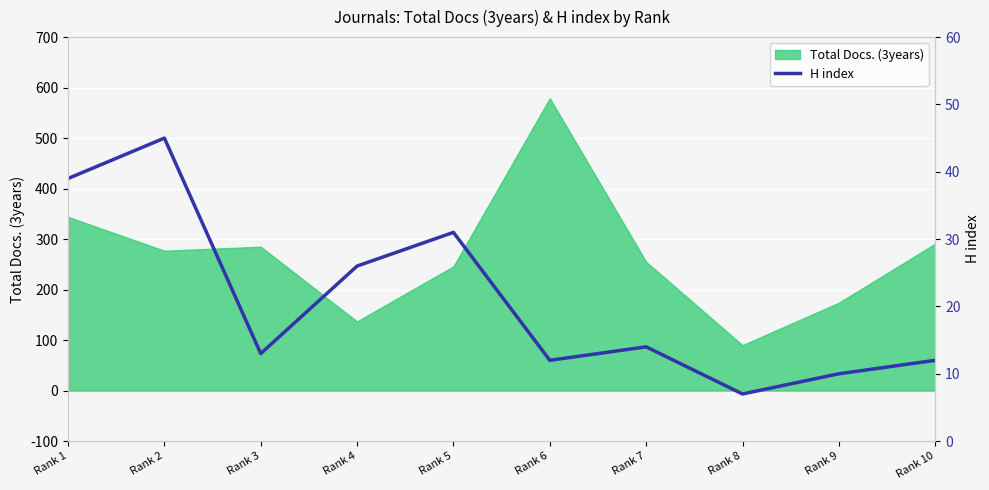

Between Rank 7 and Rank 8, which is larger?

Rank 7